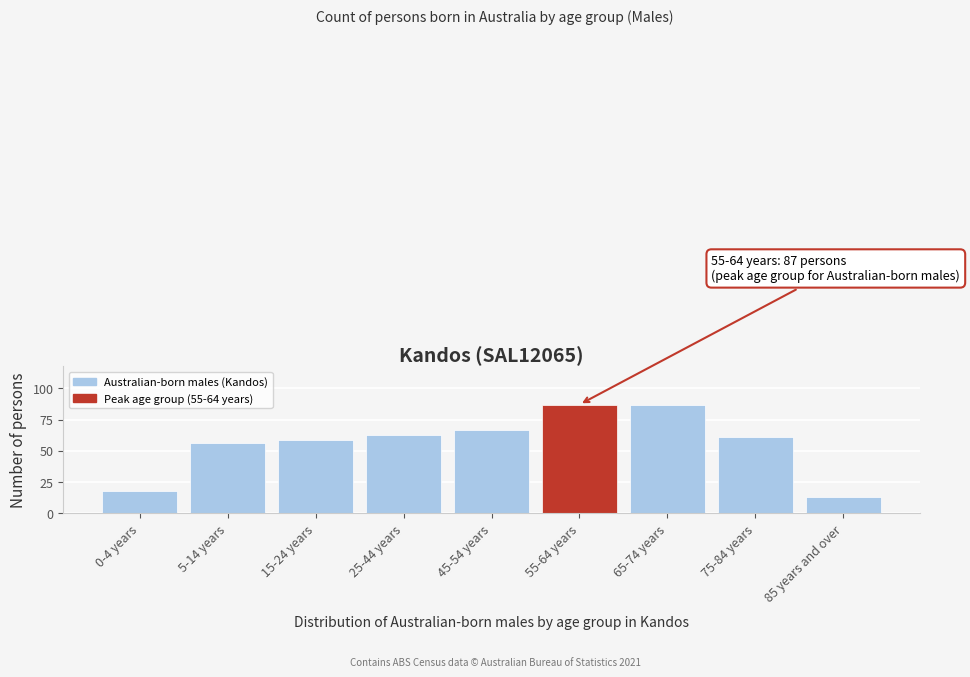

Reading left to right, transcribe all the data shown in this chart.

18	56	59	63	67	87	87	61	13